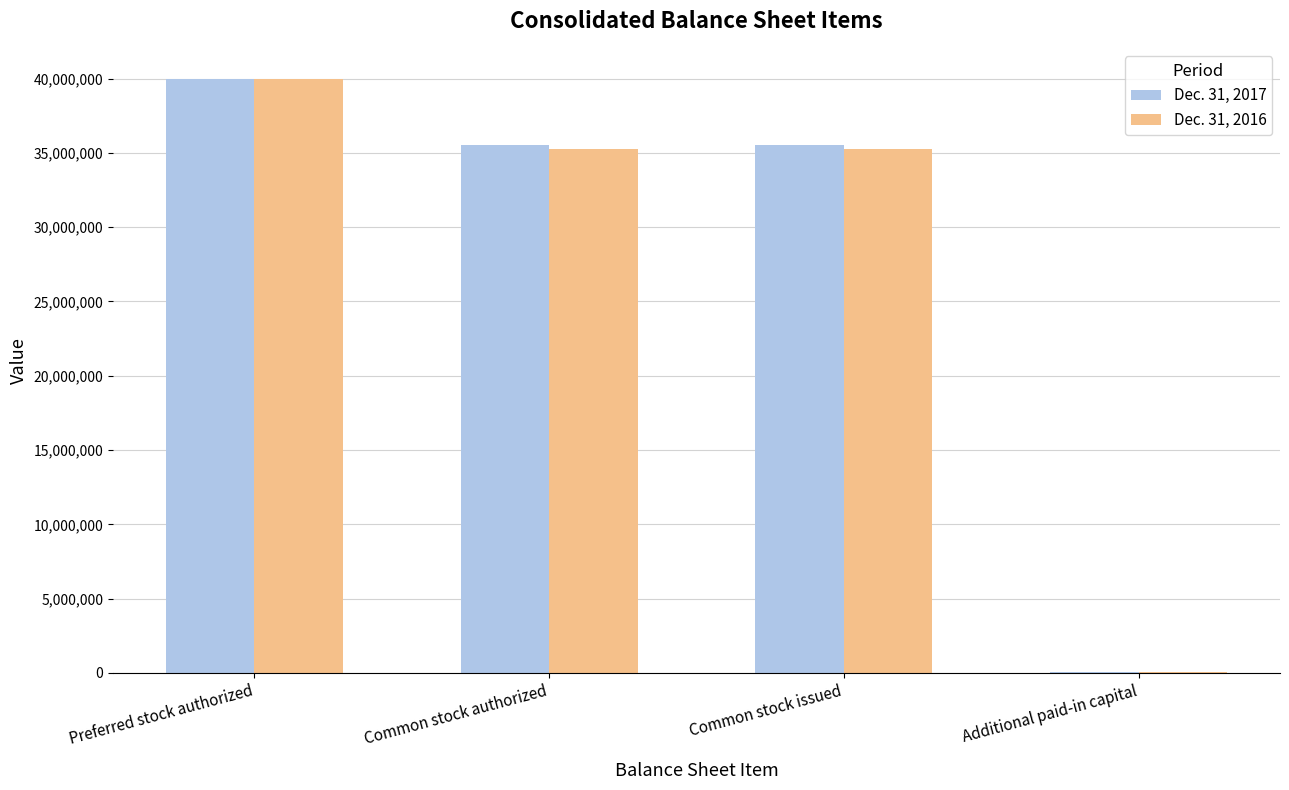

Between Preferred stock authorized and Common stock authorized, which series saw the biggest shift?

Dec. 31, 2016